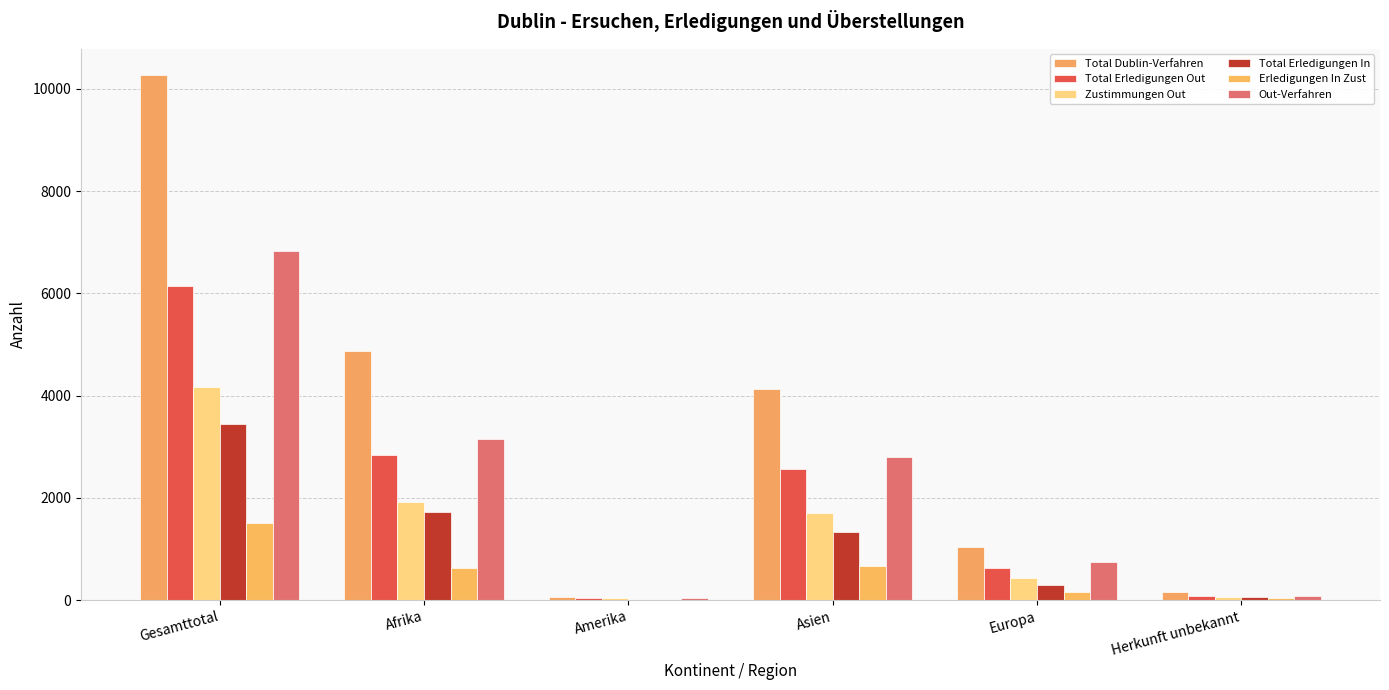

Where does the Out-Verfahren series first go above 2809?

Gesamttotal